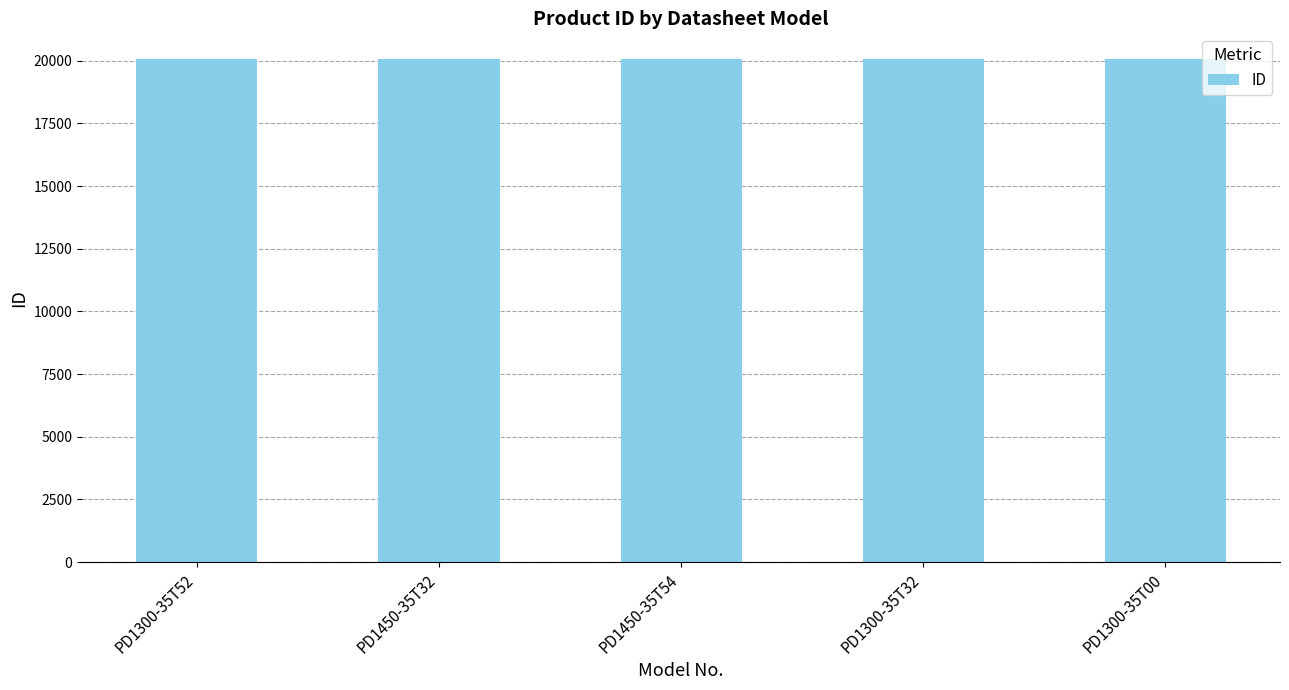

What position from the left is PD1450-35T54?

3